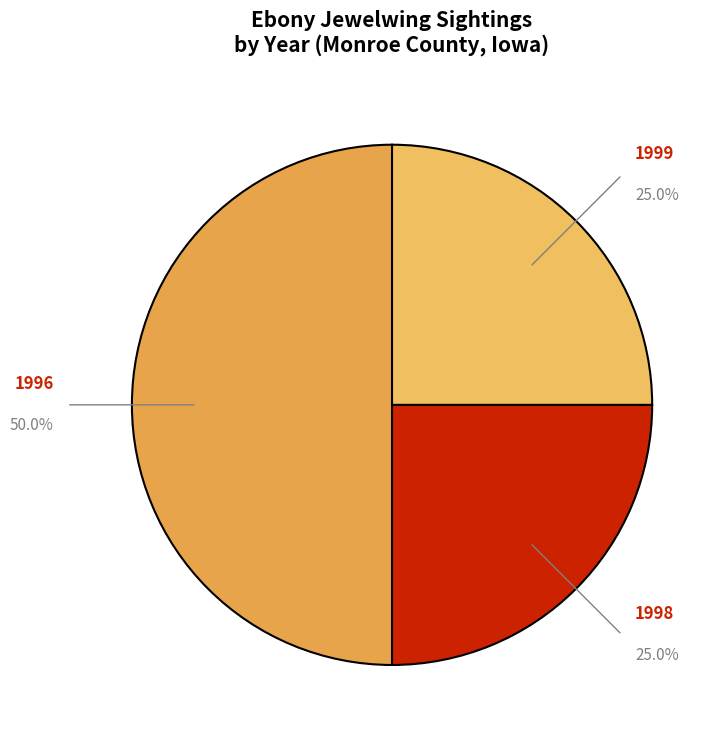

How many segments does this pie chart have?

3